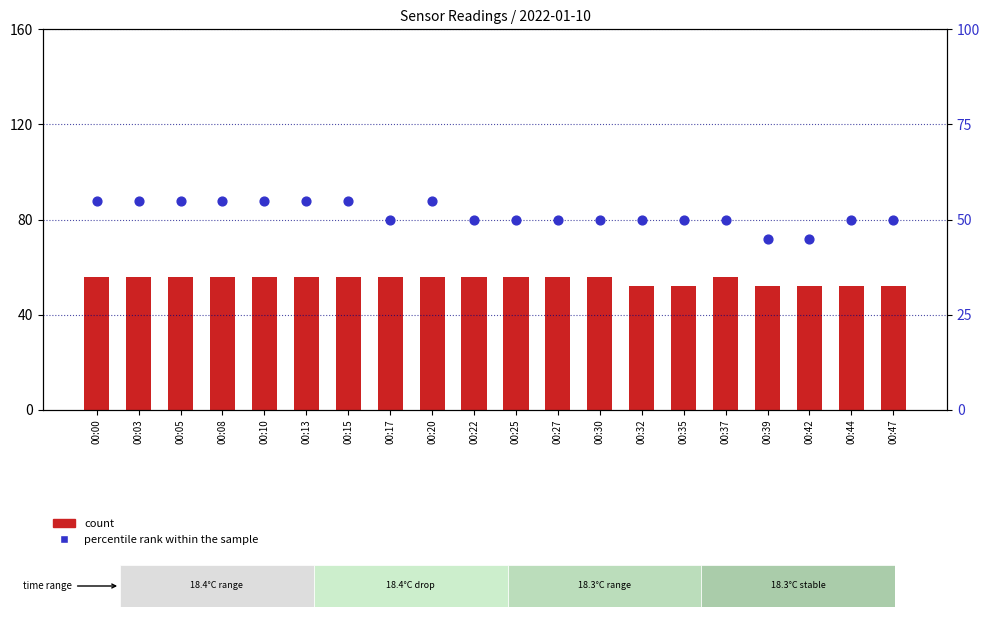

What is the total value across all series at 00:30?

106.0